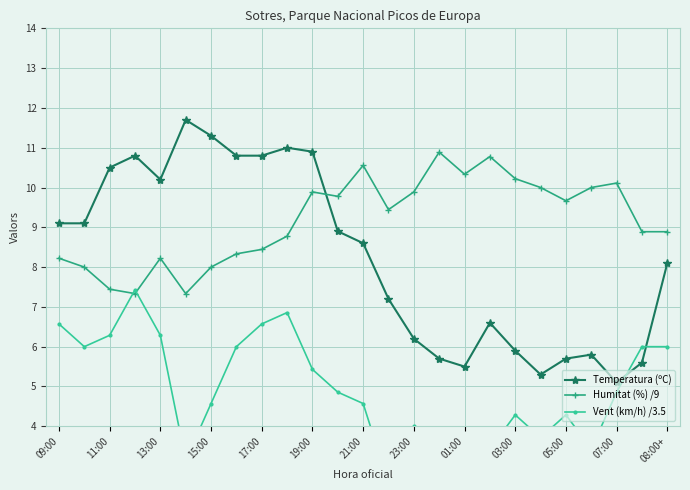

What is the sum of all Humitat (%) /9 values?

229.4